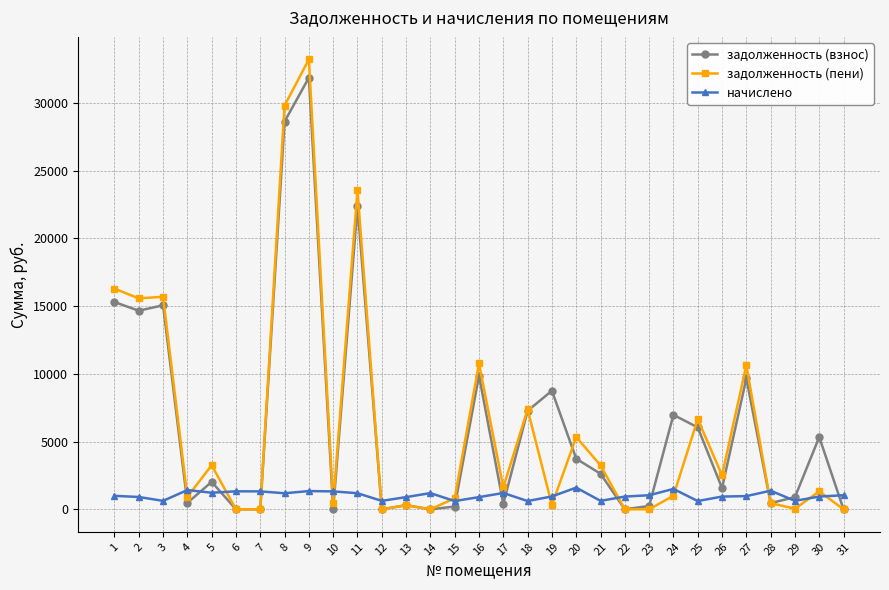

What are all the series names shown in the legend?

задолженность (взнос), задолженность (пени), начислено